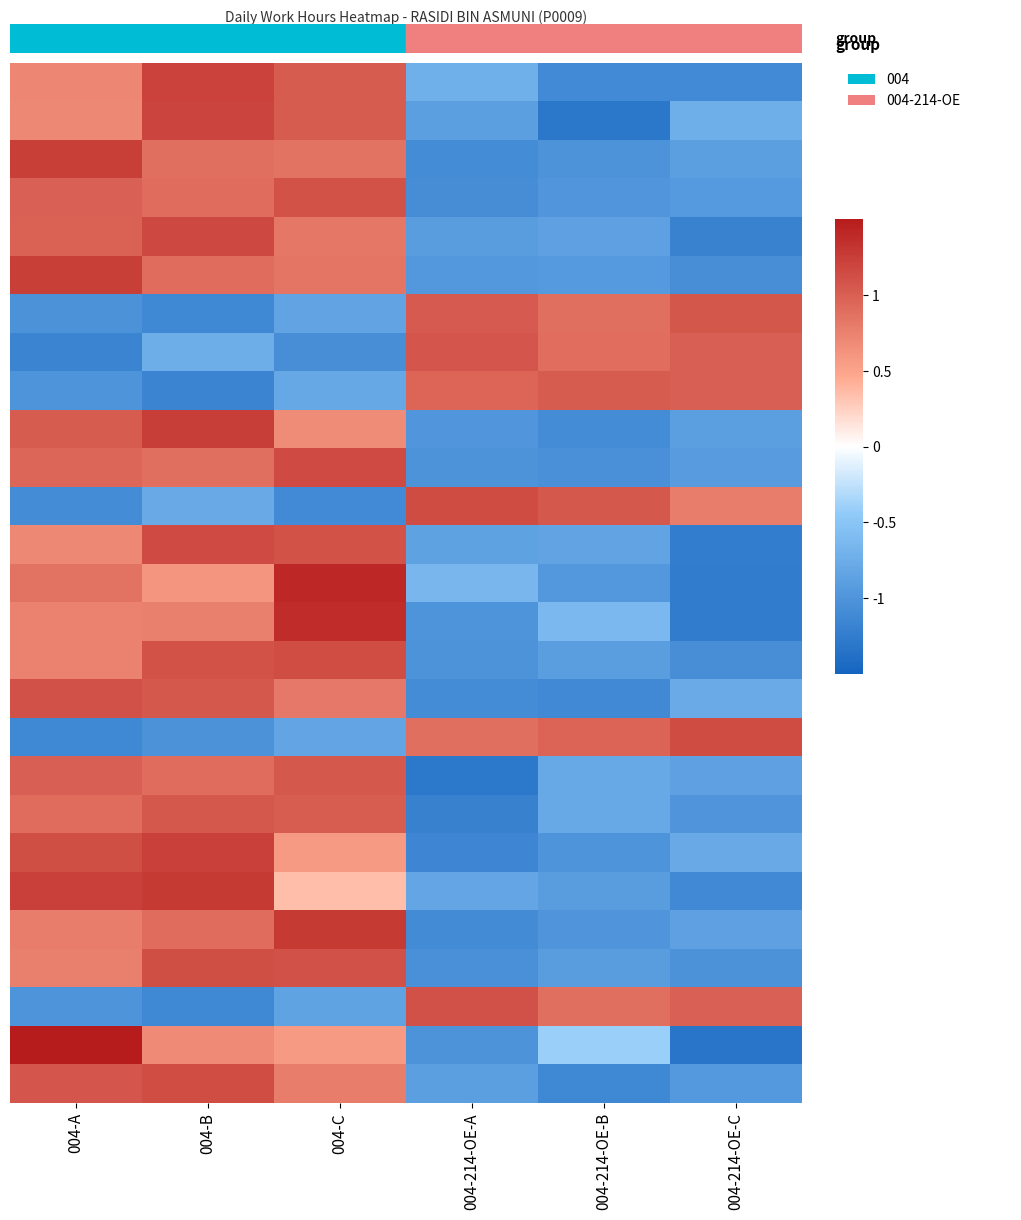

What is the difference between the highest and lowest values at 004-214-OE-B?

2.4